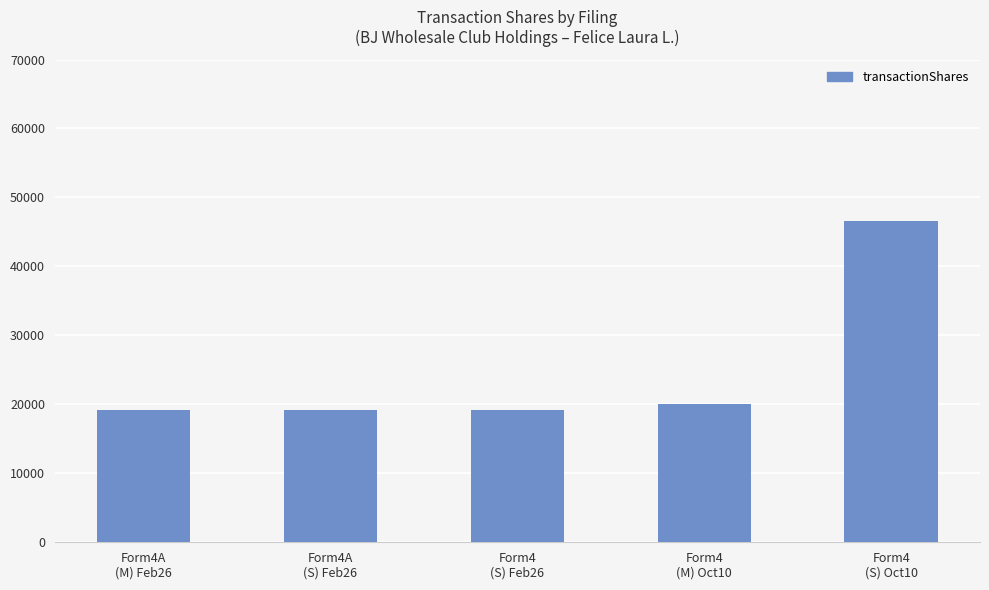

What is the greatest value displayed?

46586